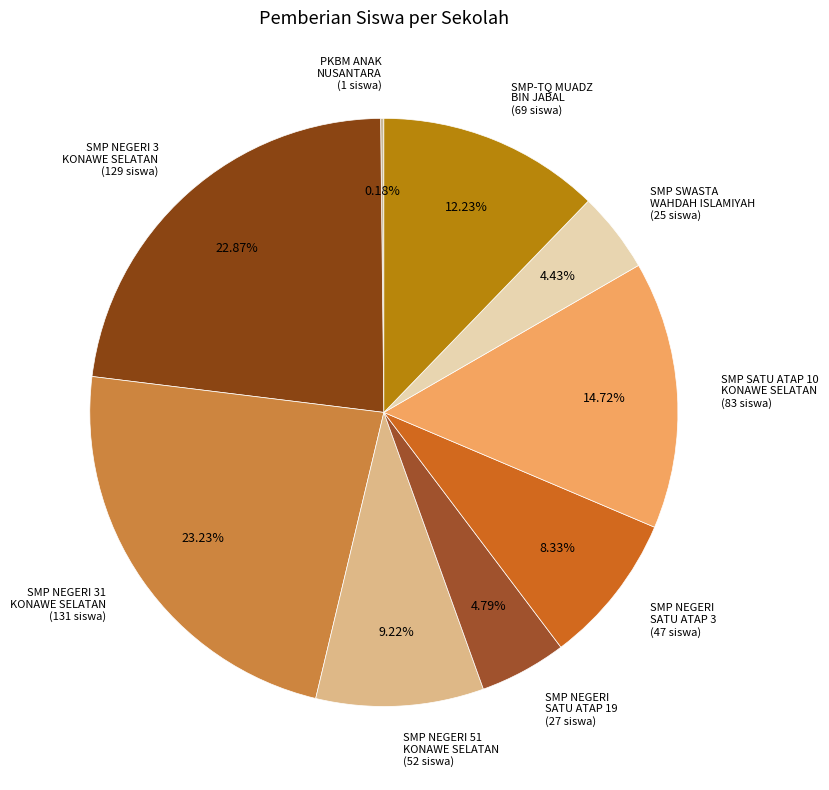

Which has a higher value, SMP-TQ MUADZ BIN JABAL (69 siswa) or SMP NEGERI SATU ATAP 3 (47 siswa)?

SMP-TQ MUADZ BIN JABAL (69 siswa)